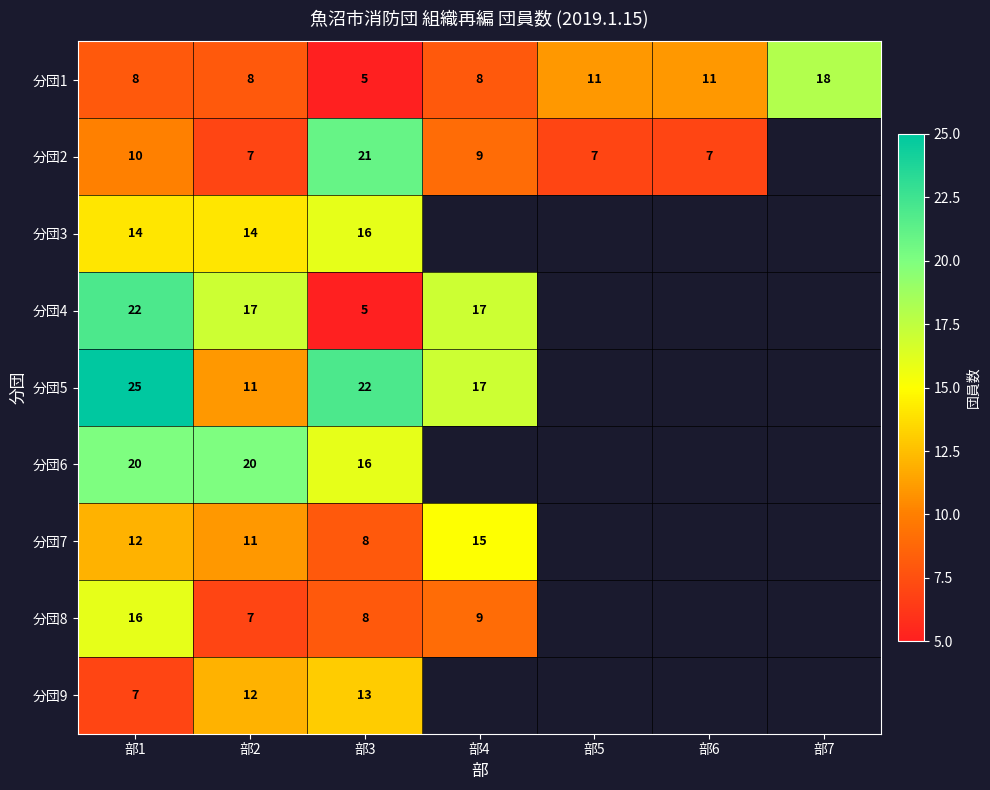

What is the sum of the 分団1 values at 部5 and 部4?

19